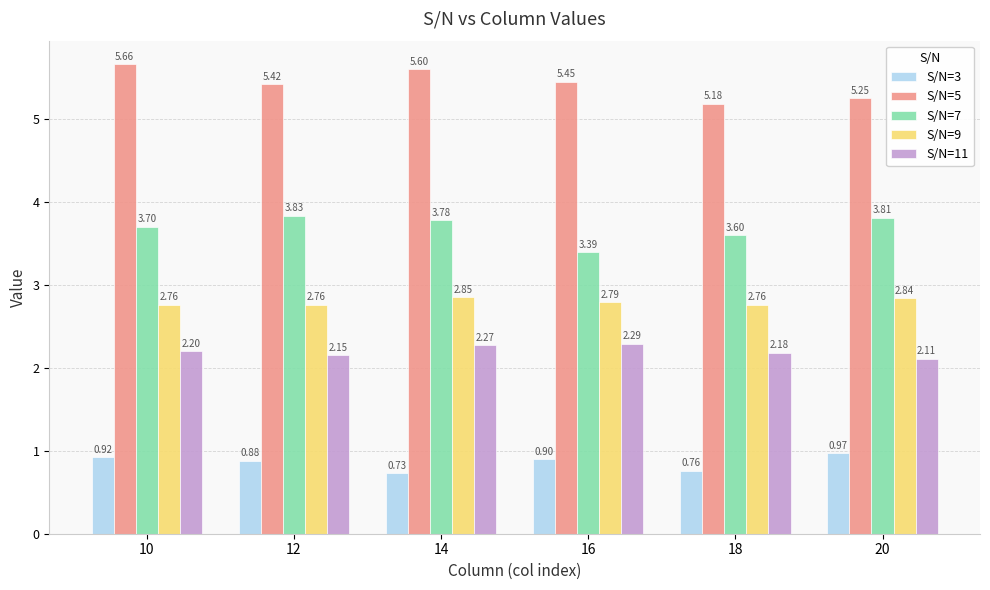

What is the total value across all series at 10?

15.2